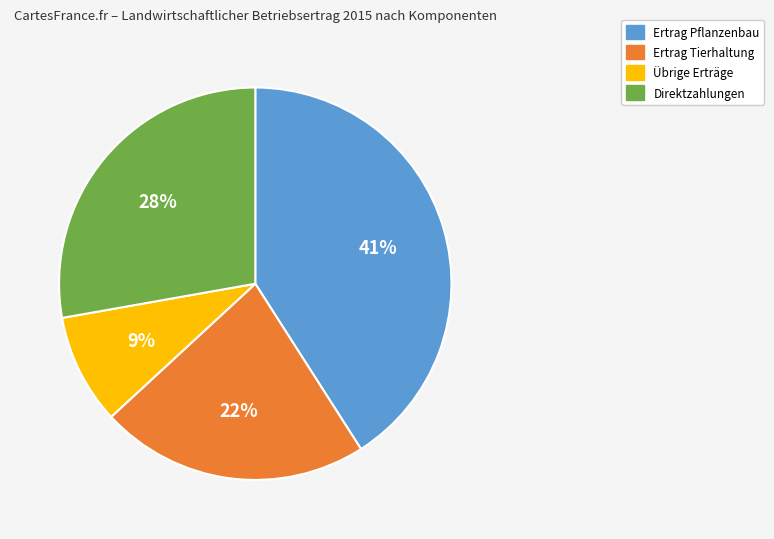

Between Ertrag Pflanzenbau and Ertrag Tierhaltung, which is larger?

Ertrag Pflanzenbau